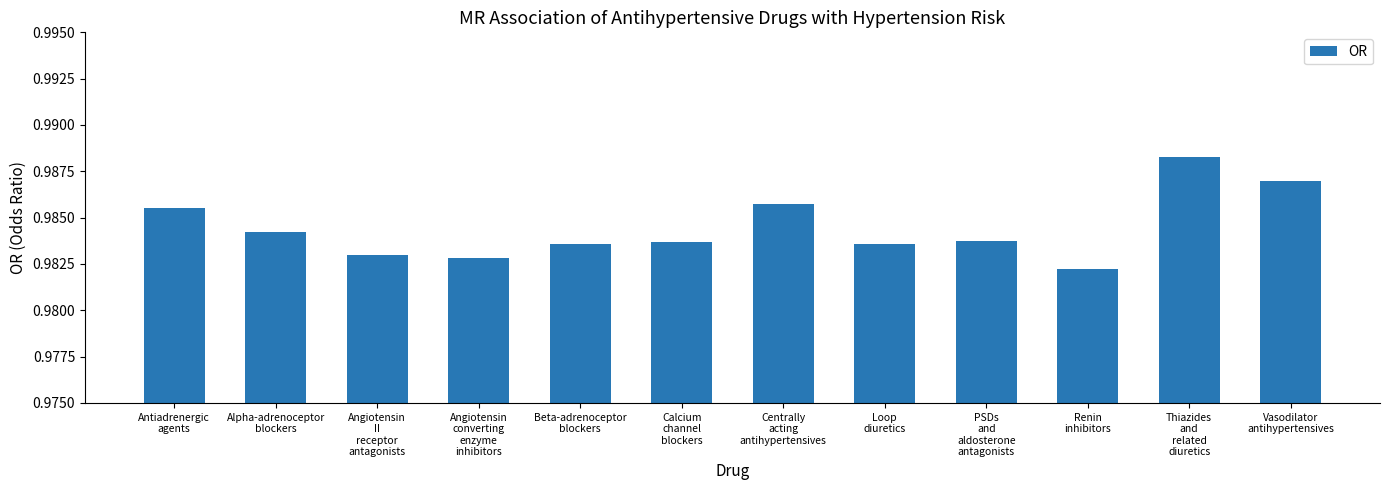

What position from the left is Antiadrenergic
agents?

1